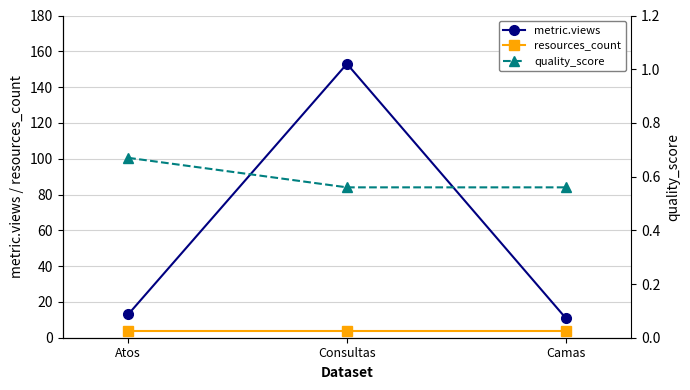

What is the label of the 1st point from the right?

Camas